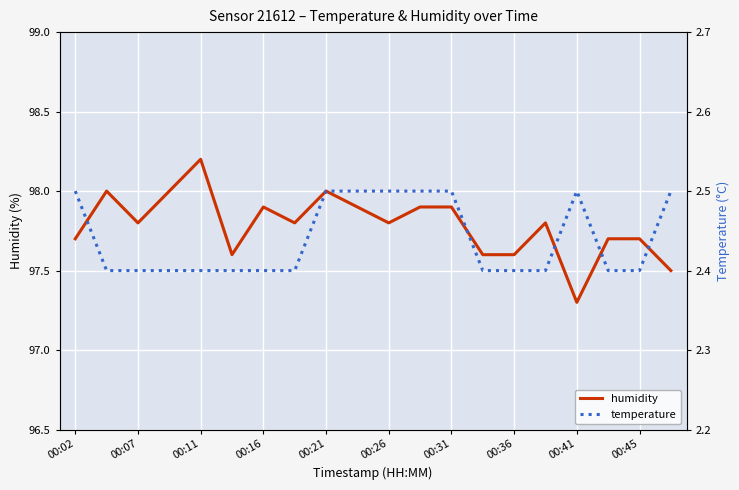

True or false: humidity has a value of 174.0 at 00:45.

False